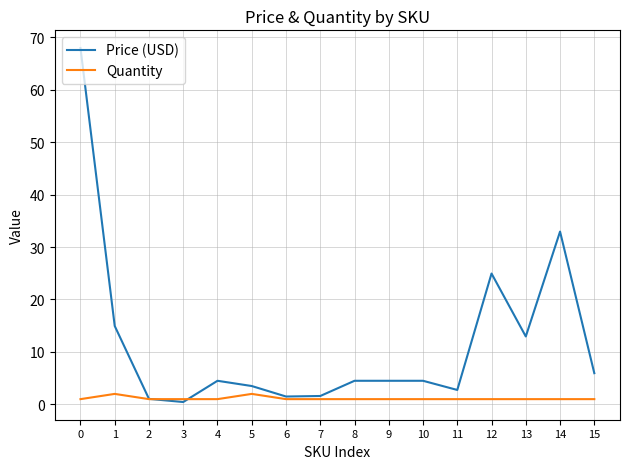

The value of Price (USD) at 8 is 4.5. True or false?

True